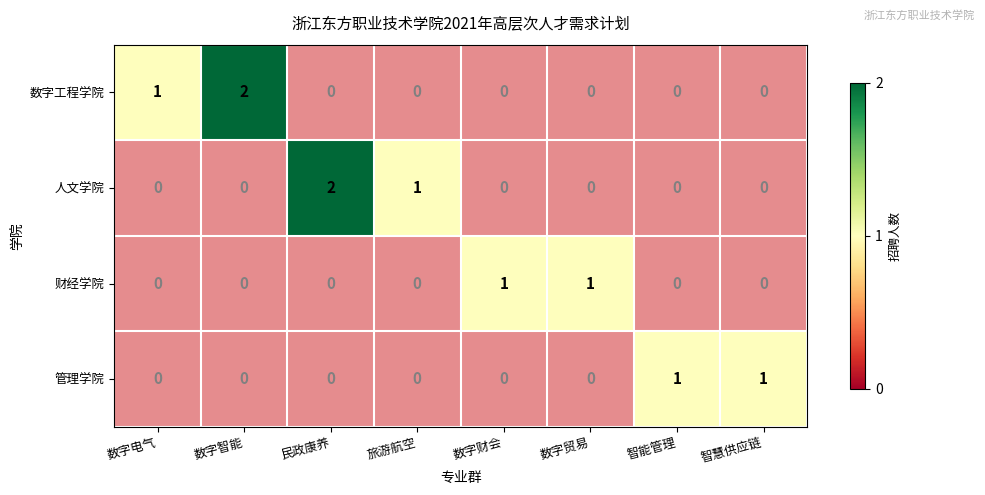

List the labels in order of 数字工程学院 value, largest first.

数字智能, 数字电气, 民政康养, 旅游航空, 数字财会, 数字贸易, 智能管理, 智慧供应链